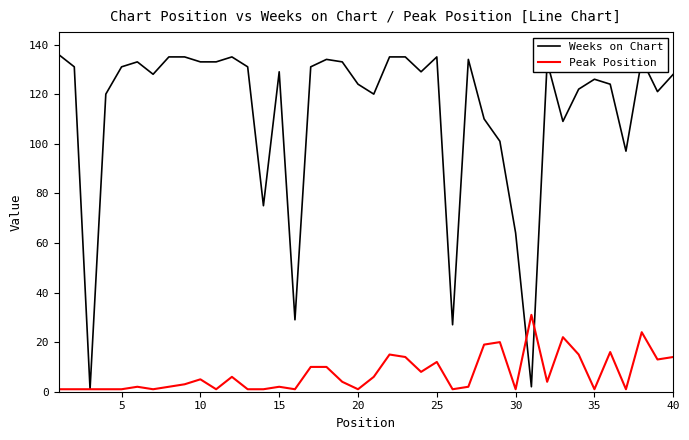

Which series has the widest spread of values?

Weeks on Chart